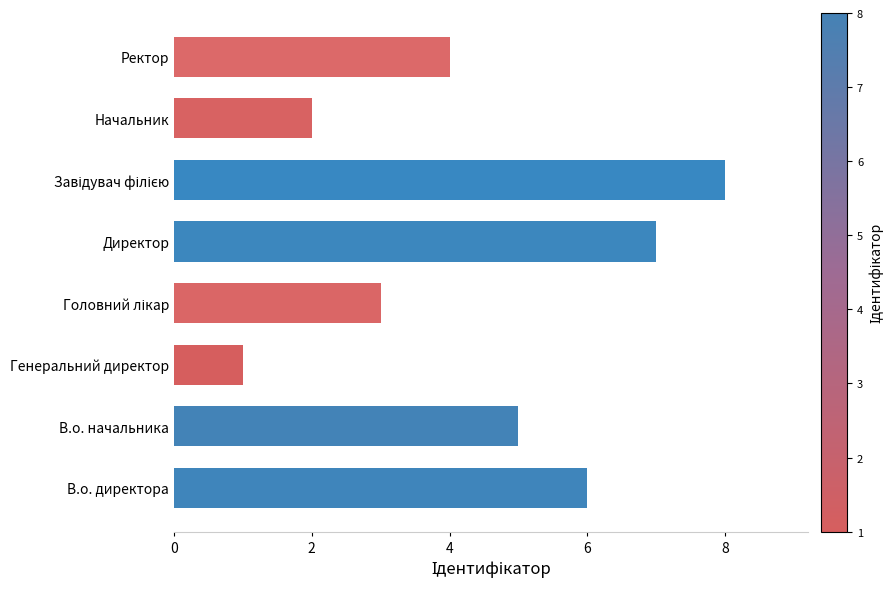

The chart shows a value of 5 at В.о. начальника. True or false?

True